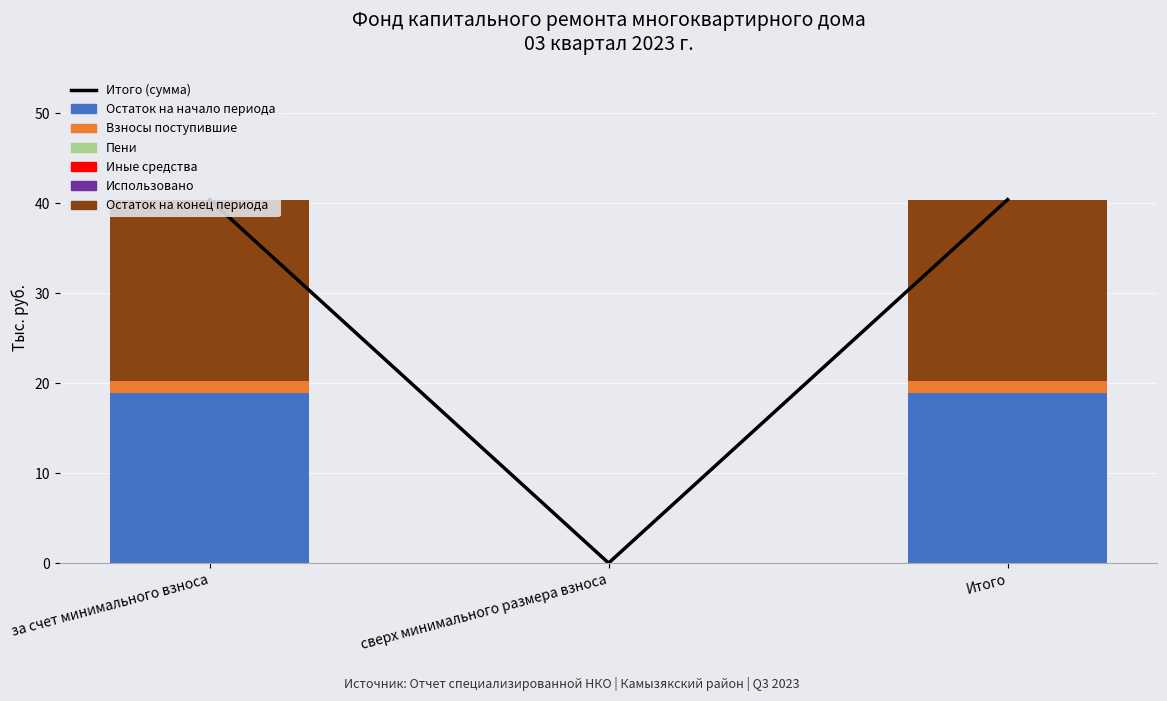

True or false: Остаток на начало периода has a value of 68.9 at Итого.

False